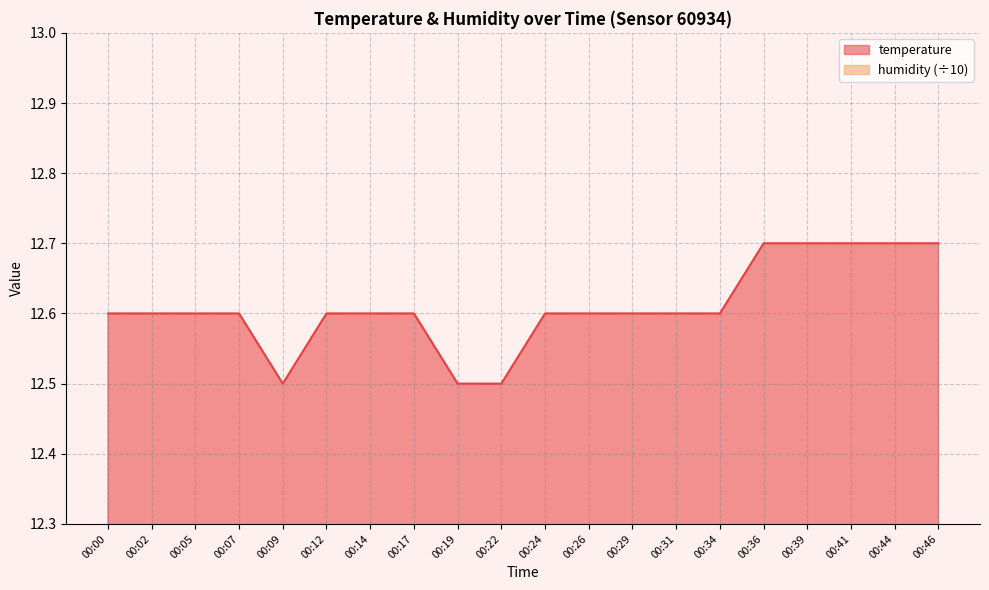

How many values are between 12 and 13?

20